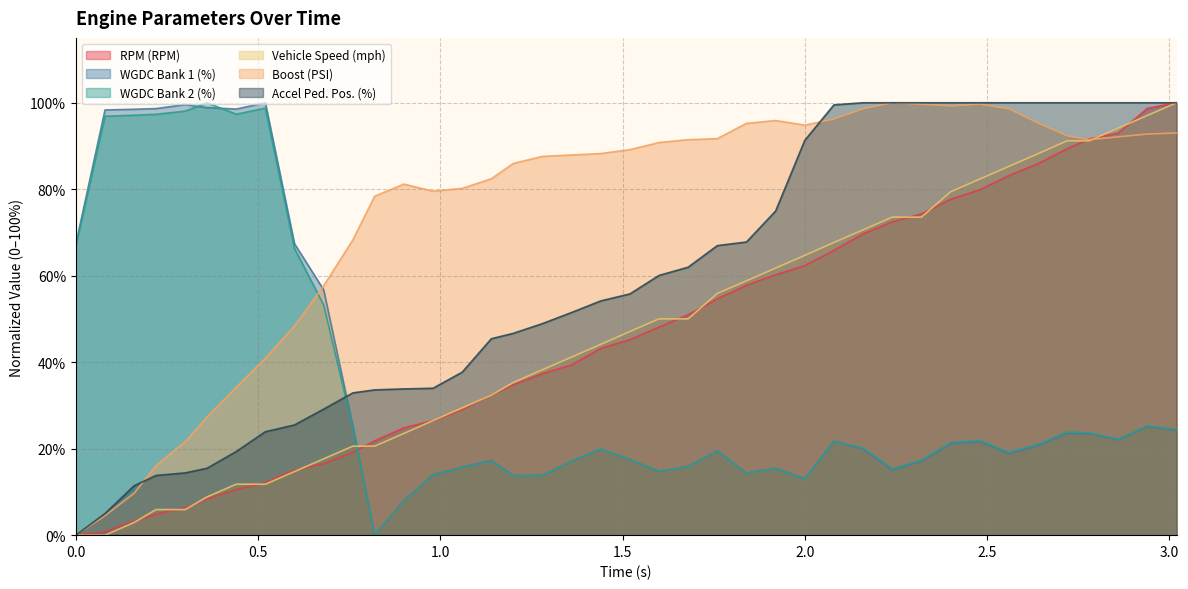

How many lines are shown in the chart?

6